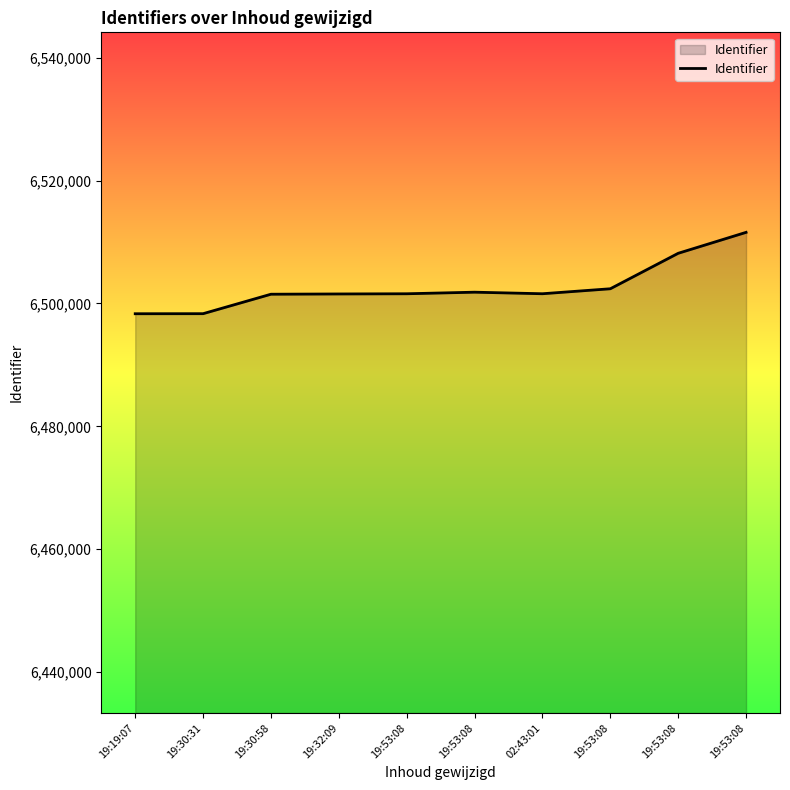

What is the sum of all values?

65026796